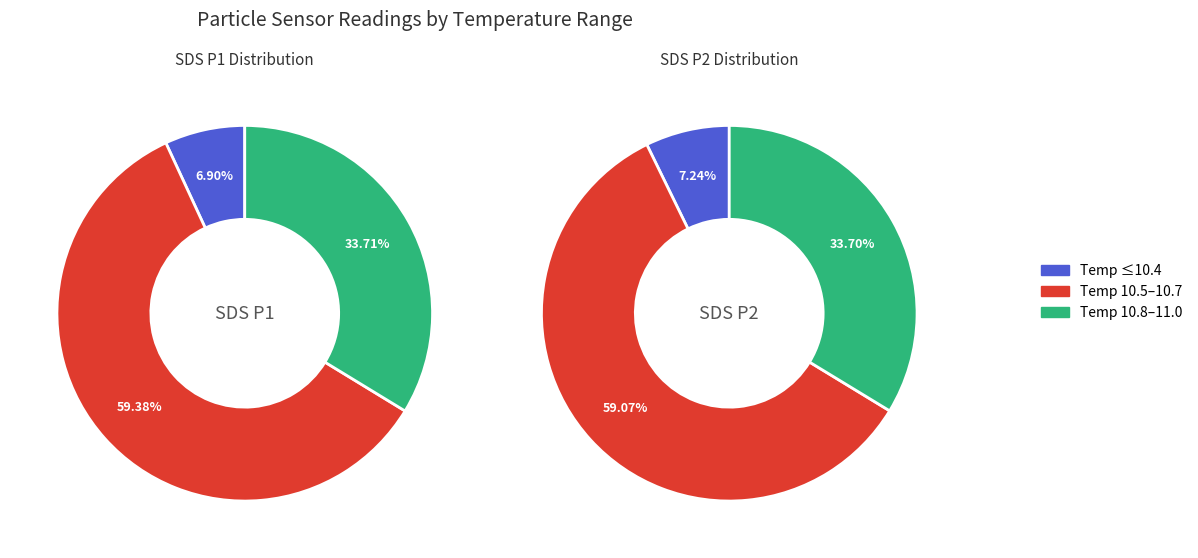

Which series has the widest spread of values?

SDS_P1